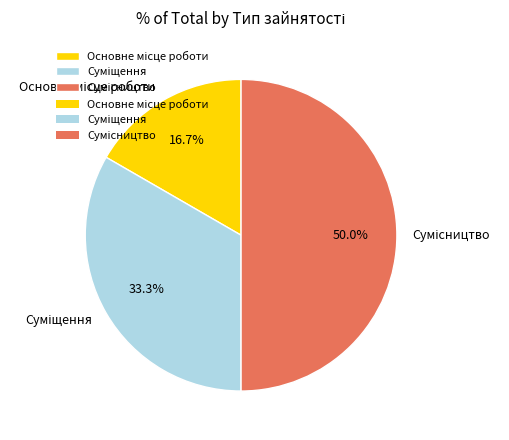

To the nearest percent, what is the combined percentage of Суміщення and Сумісництво?

83%